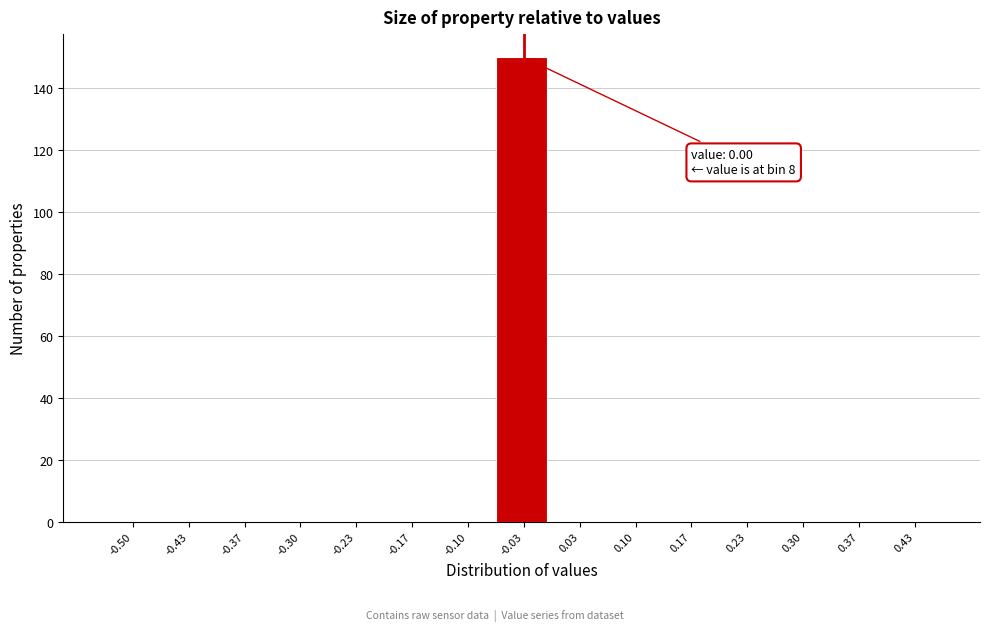

Reading left to right, list all the values displayed in this chart.

-0.50=0	-0.43=0	-0.37=0	-0.30=0	-0.23=0	-0.17=0	-0.10=0	-0.03=150	0.03=0	0.10=0	0.17=0	0.23=0	0.30=0	0.37=0	0.43=0